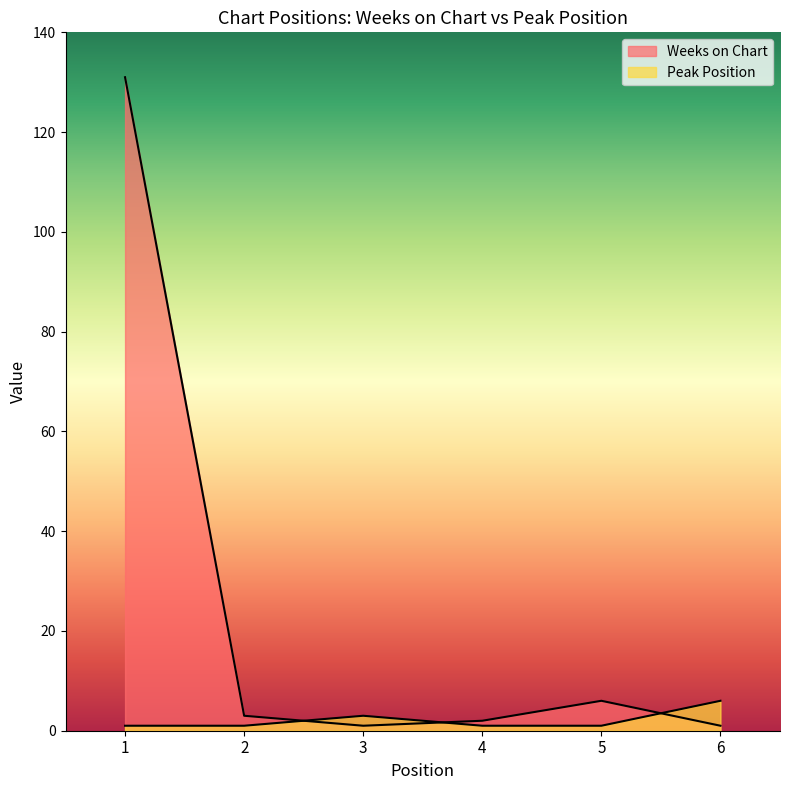

Where do Peak Position and Weeks on Chart first cross each other?

2 and 3